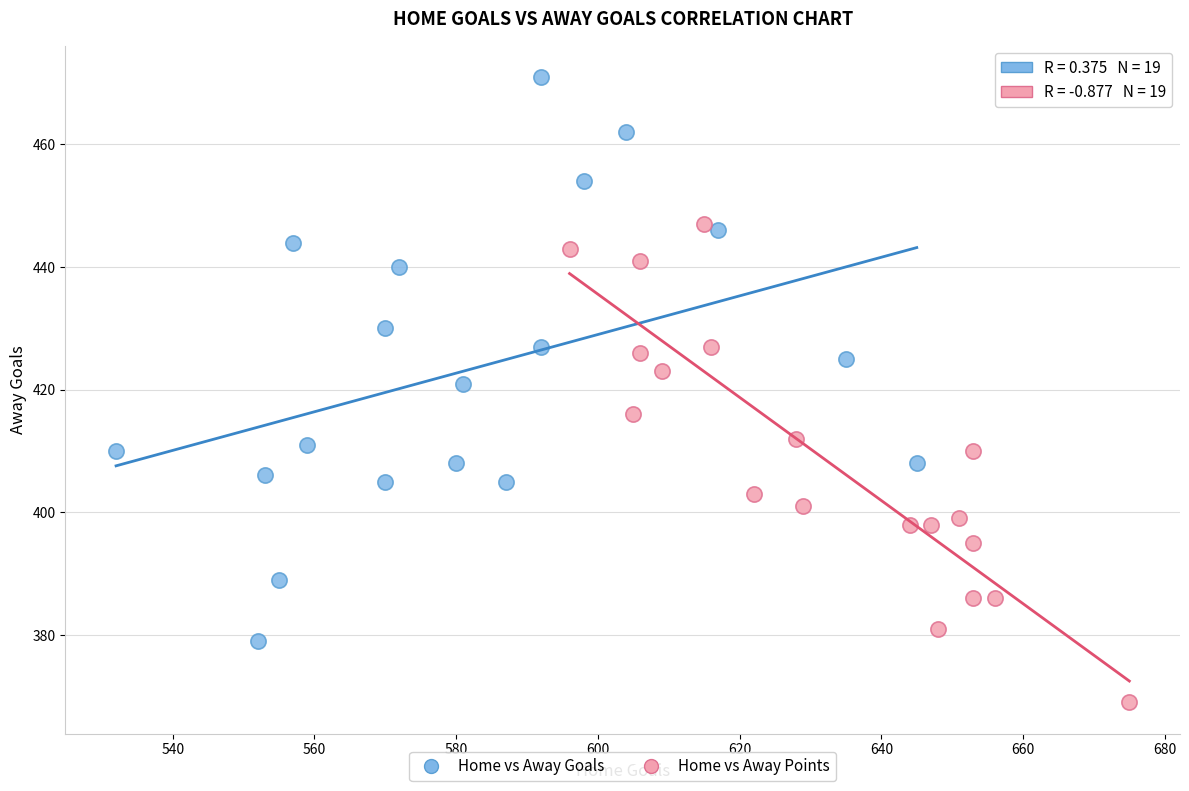

Which series has the largest Y range (max minus min)?

Home vs Away Goals